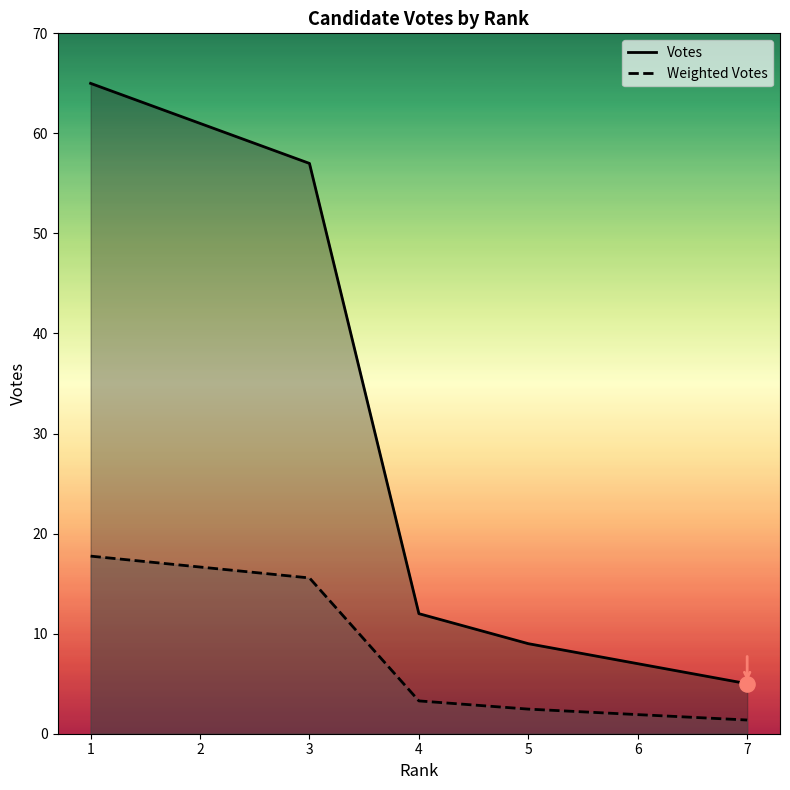

What are all the series names shown in the legend?

Votes, Weighted Votes